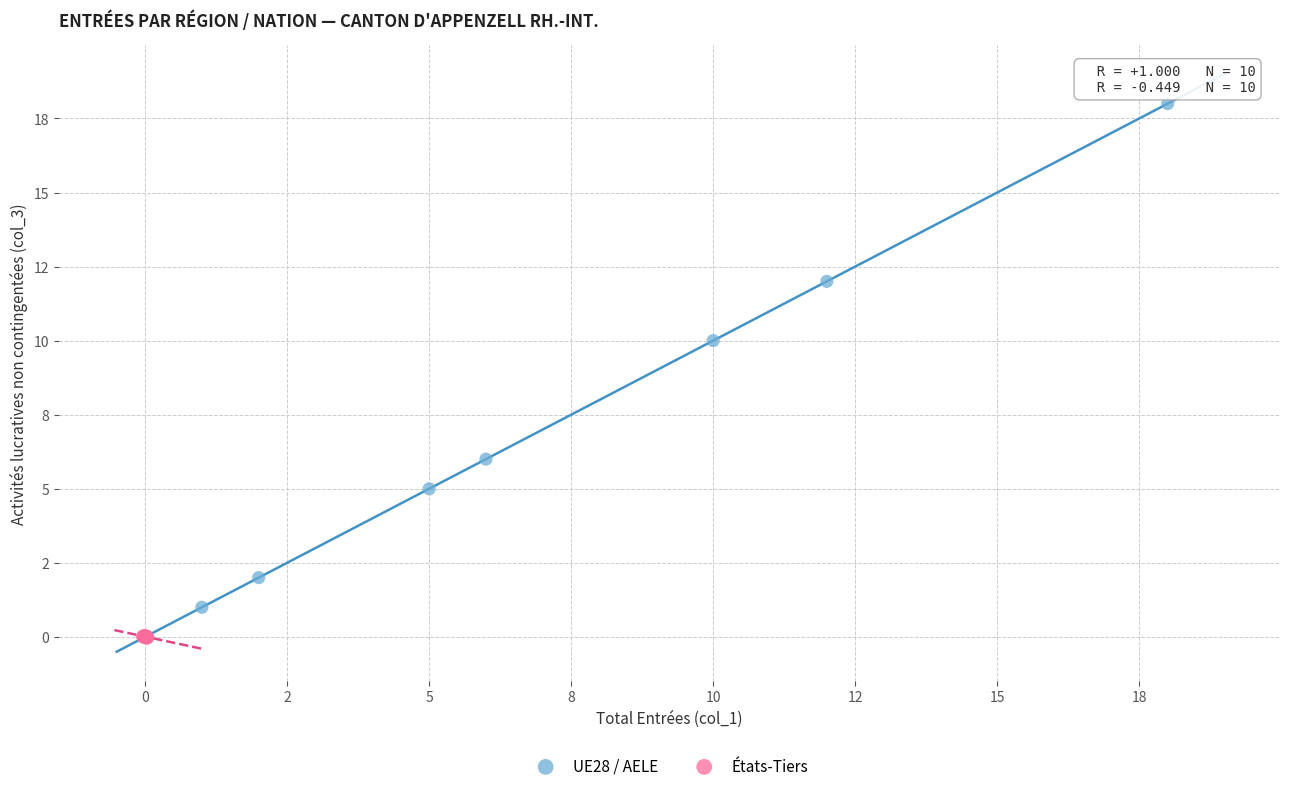

What are all the series names shown in the legend?

UE28 / AELE, États-Tiers